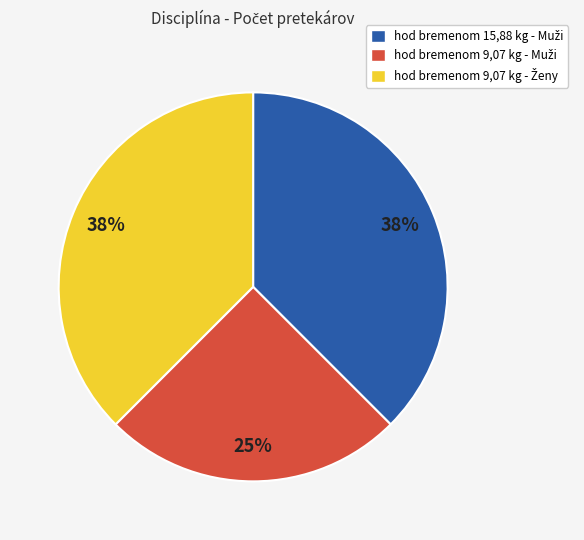

To the nearest percent, what is the average slice percentage?

33%